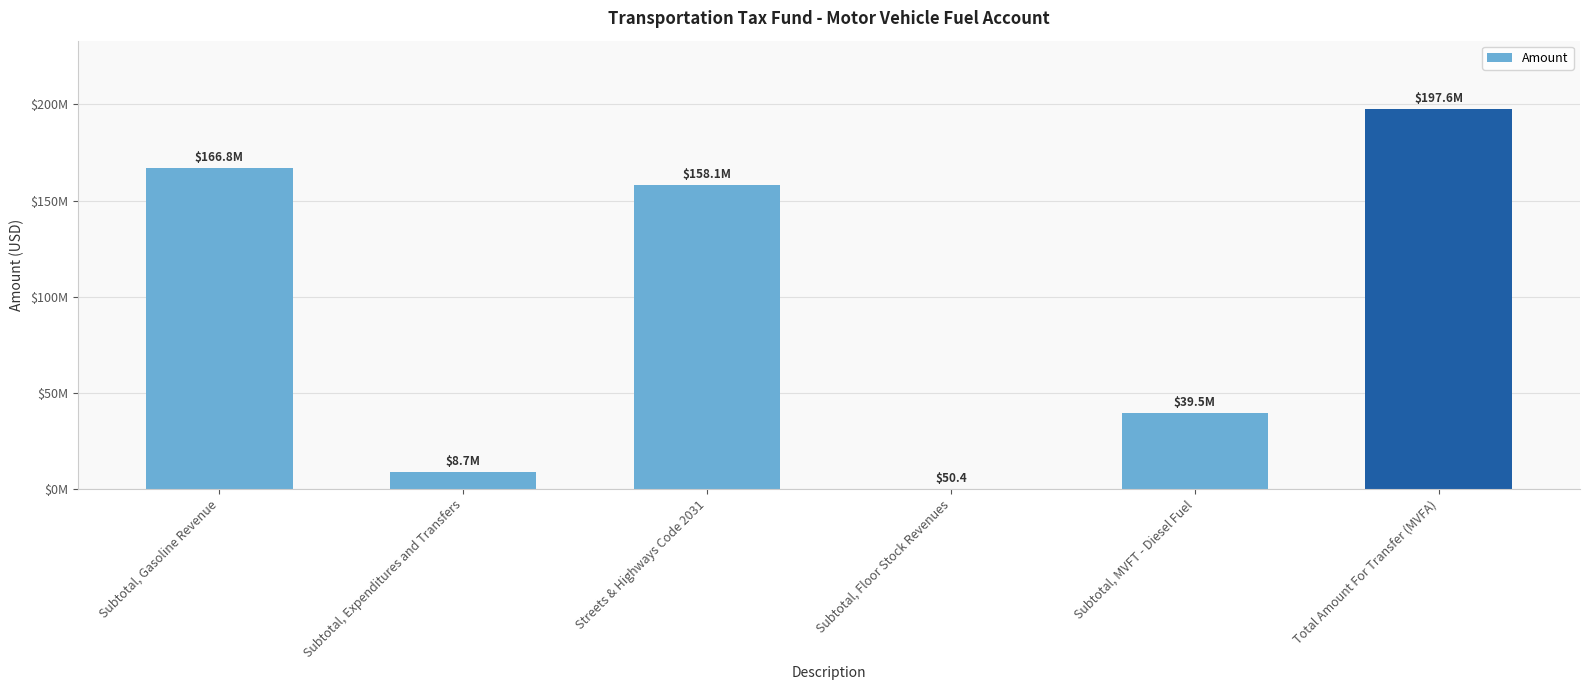

List the labels in order of value, smallest first.

Subtotal, Floor Stock Revenues, Subtotal, Expenditures and Transfers, Subtotal, MVFT - Diesel Fuel, Streets & Highways Code 2031, Subtotal, Gasoline Revenue, Total Amount For Transfer (MVFA)